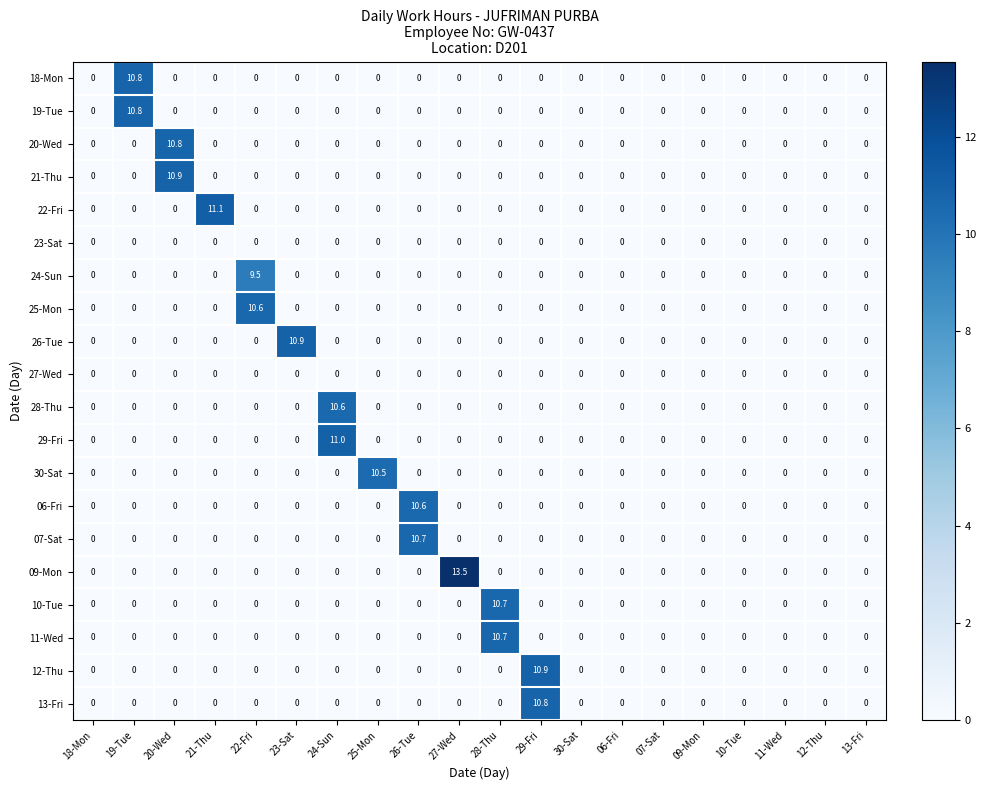

What is the sum of all 12-Thu values?

10.9